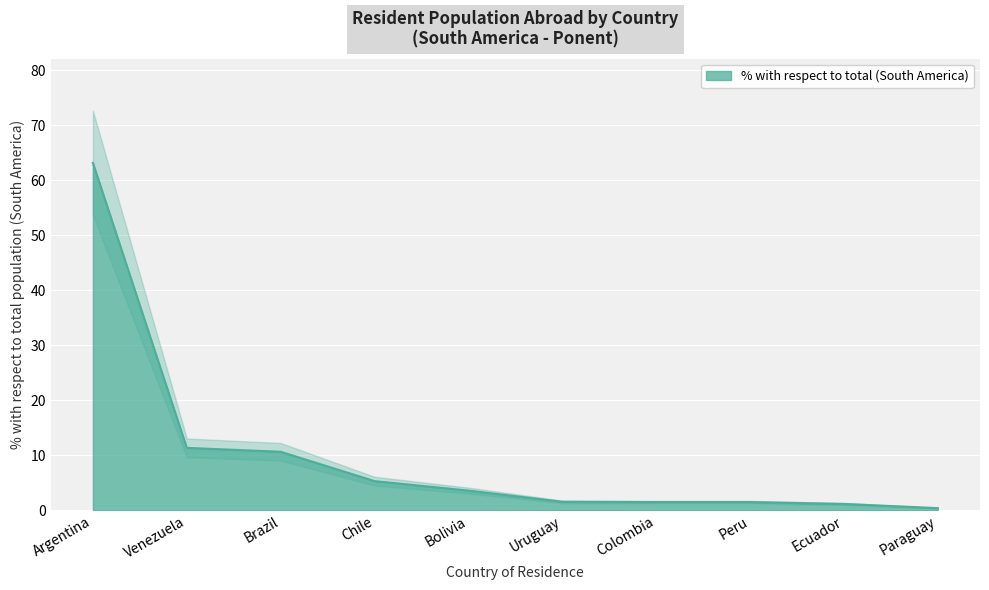

What is the difference between the second highest and minimum values?

11.0